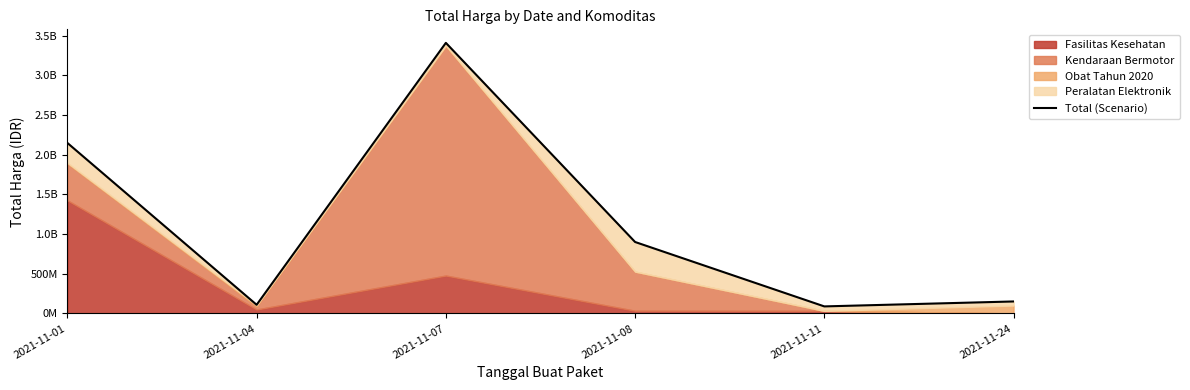

Does the chart have visible grid lines?

No